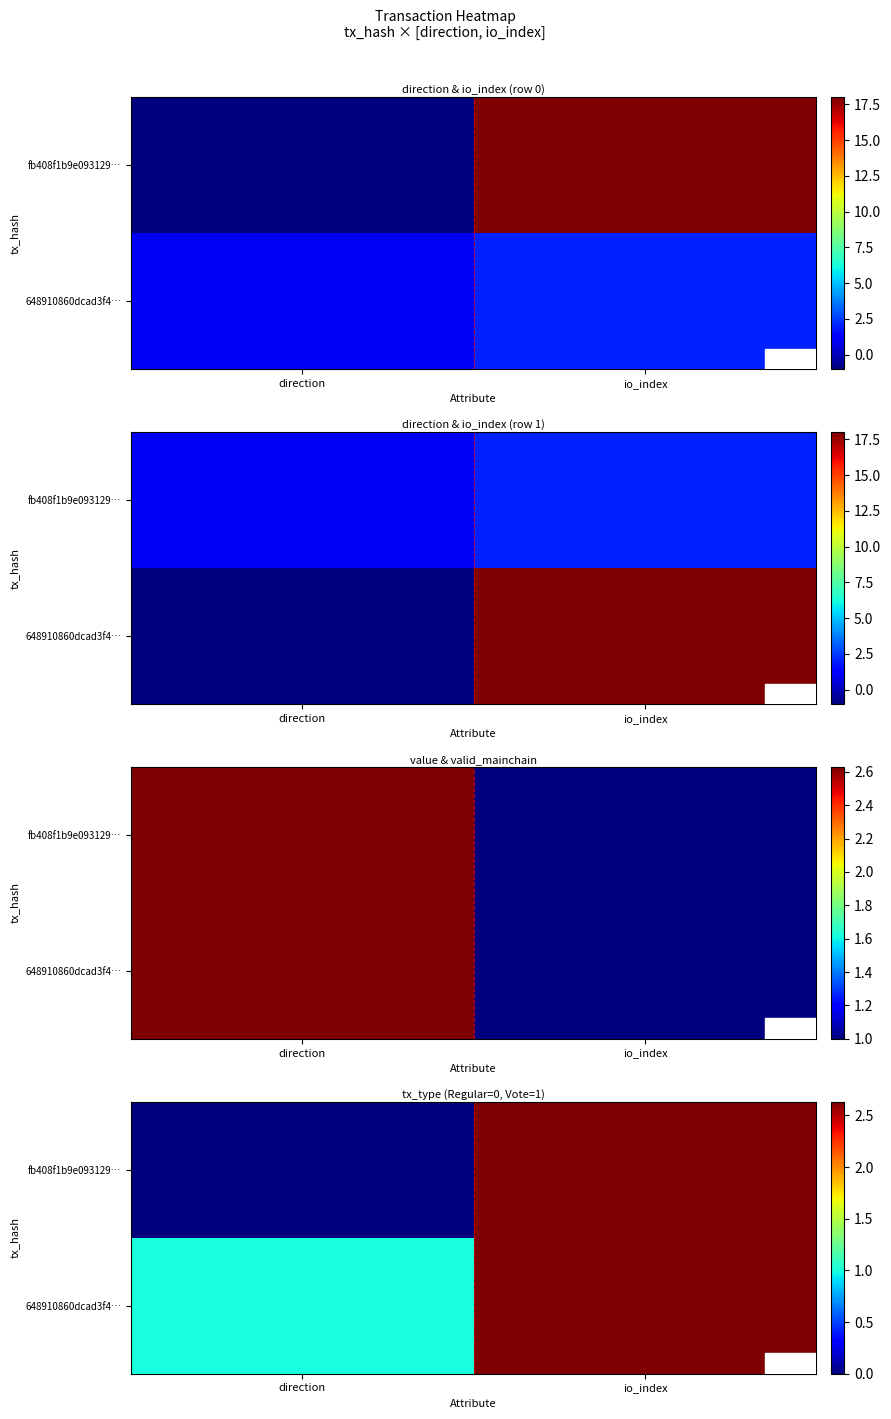

The fb408f1b9e093129… series shows 1.5 at io_index. True or false?

False